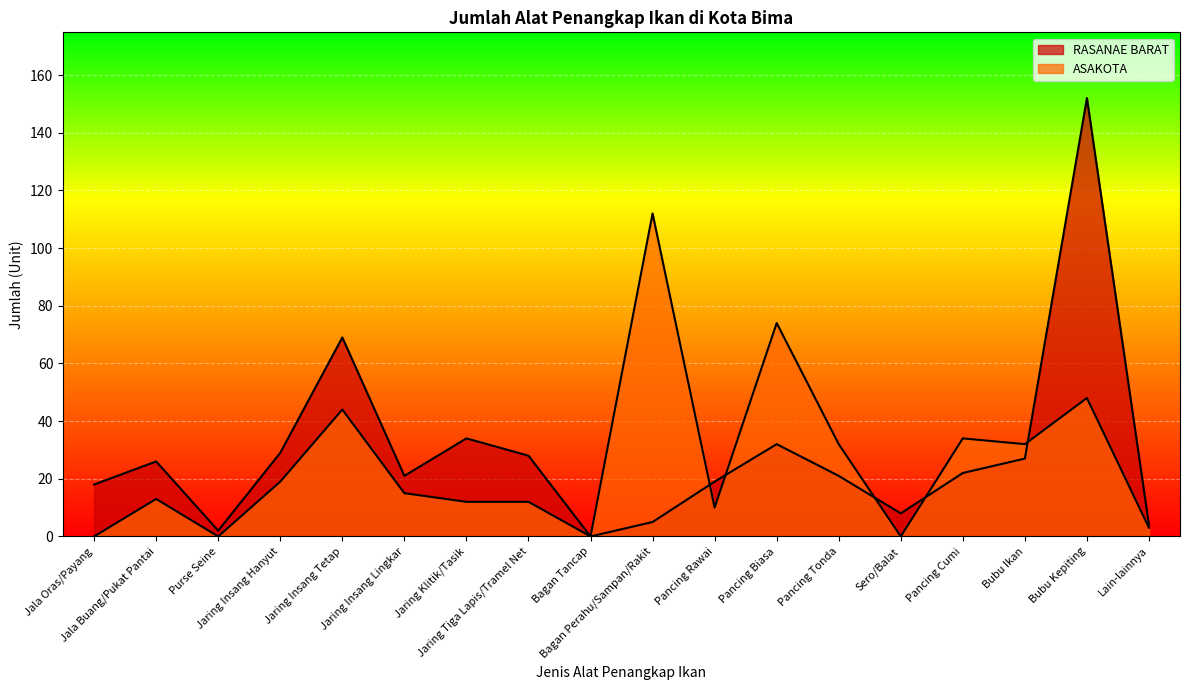

True or false: RASANAE BARAT and ASAKOTA intersect in this chart.

True